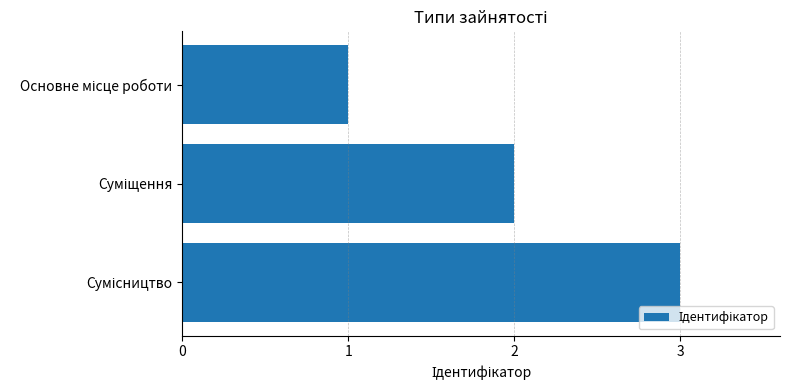

What is the maximum value shown in the chart?

3